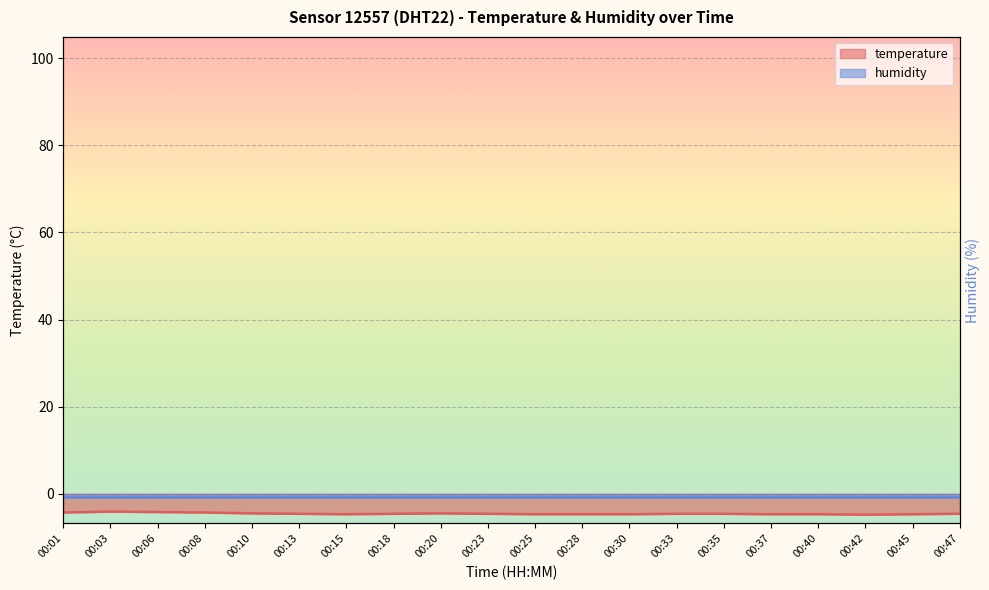

What is the change in value from 00:10 to 00:45?

-0.2